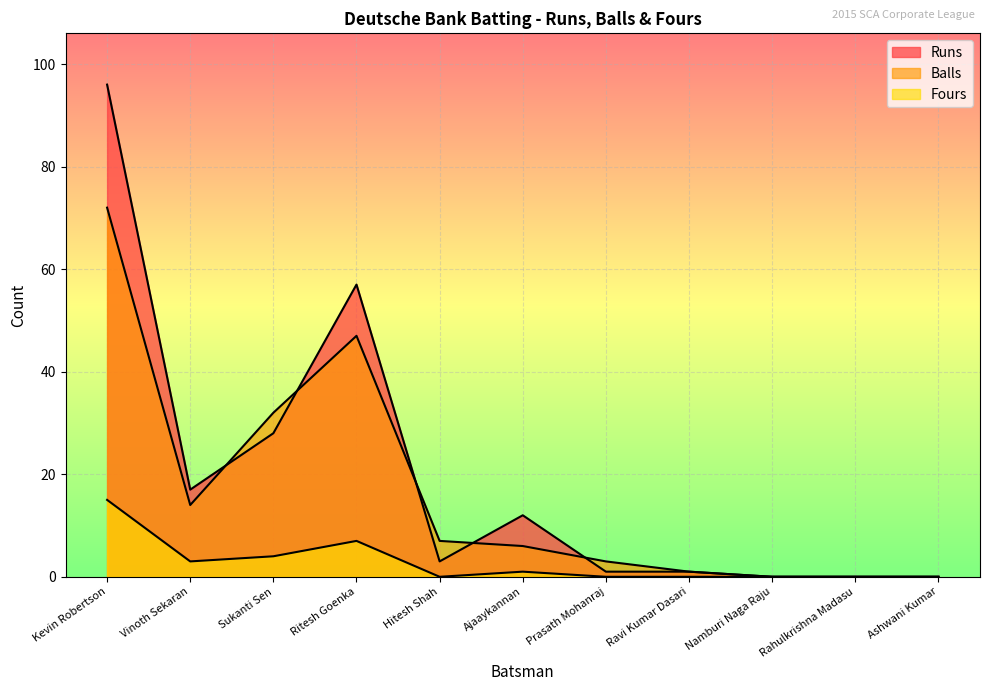

The Balls series shows 6 at Ajaaykannan. True or false?

True